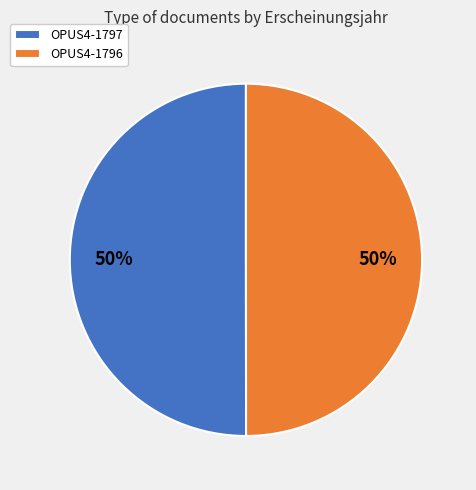

What is the ratio of the value at OPUS4-1797 to the value at OPUS4-1796?

1.0